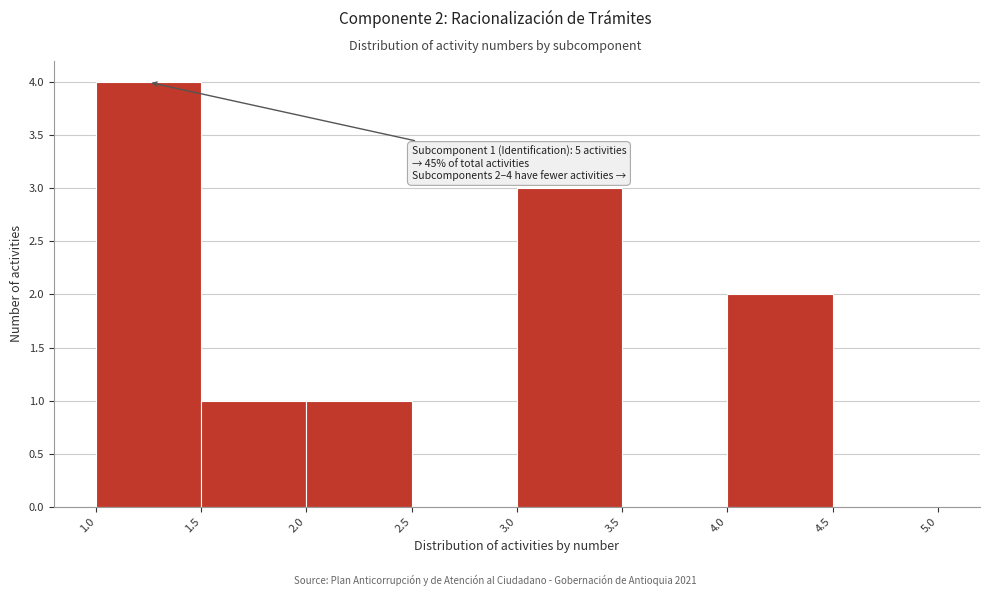

Which range on the x-axis has the tallest bar?

1.0 to 1.5